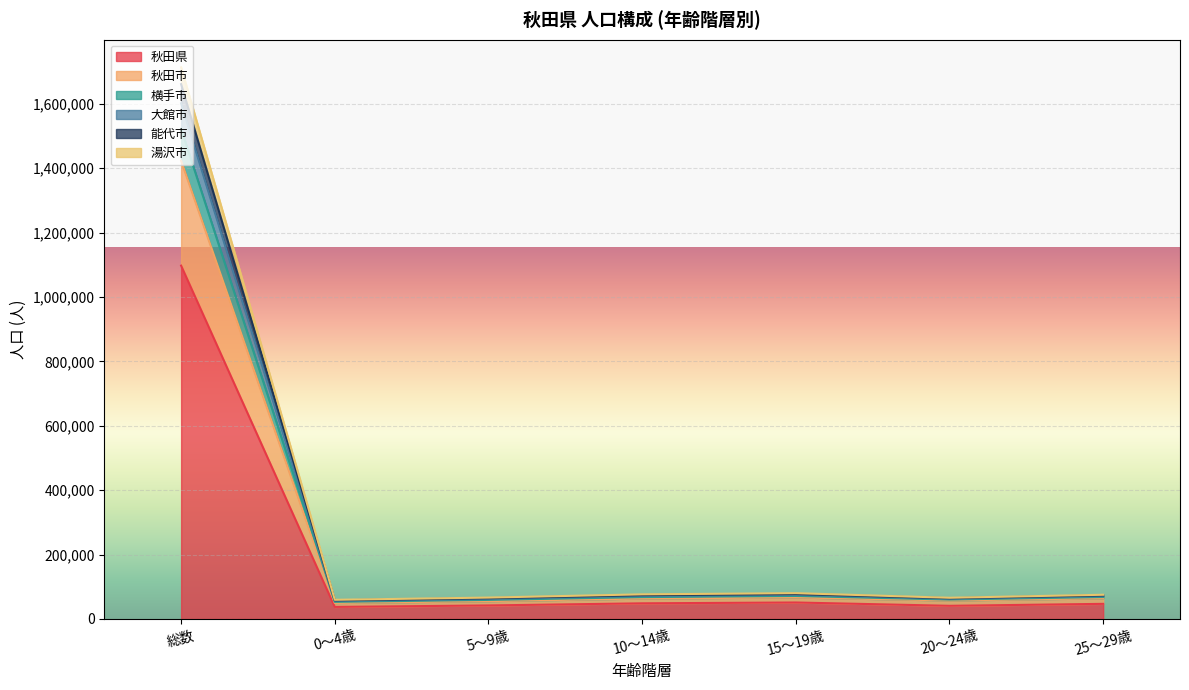

At which label does 秋田県 reach its peak?

総数